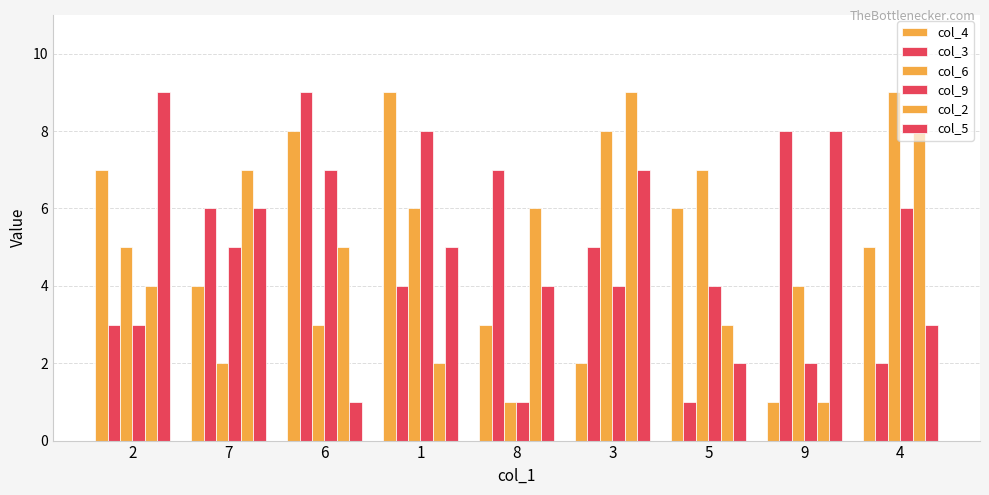

Which series has the largest total across all categories?

col_4